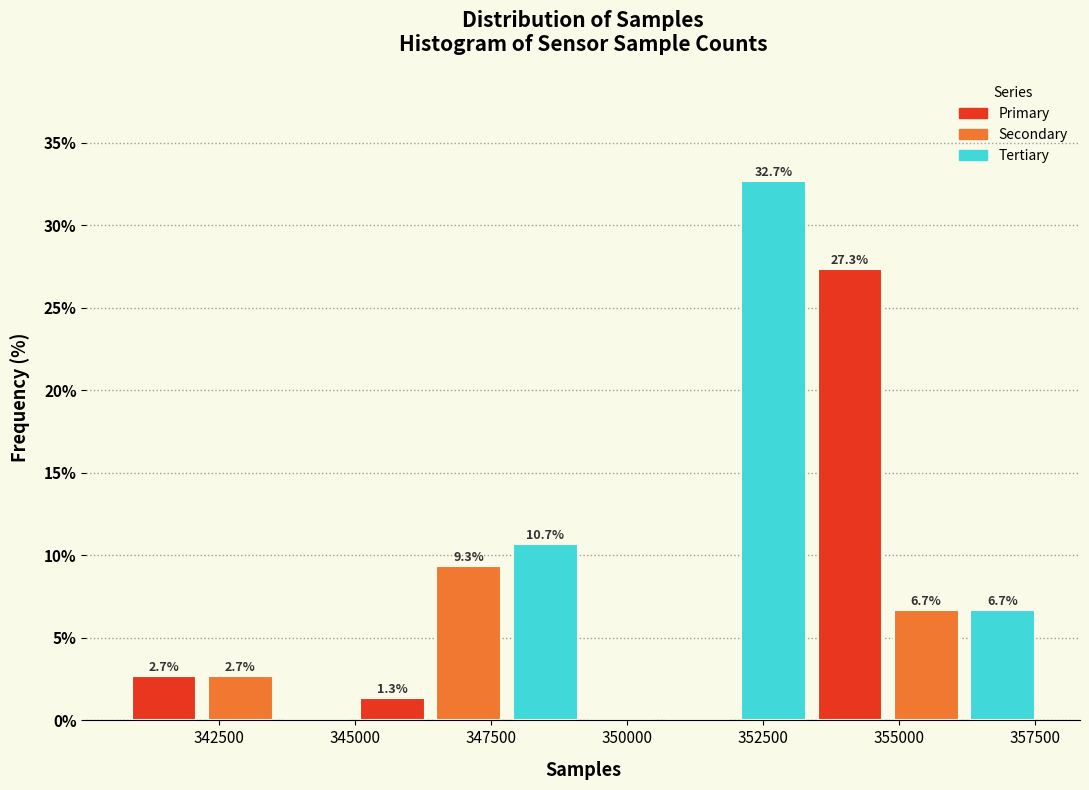

Around what value on the x-axis is the tallest bar? Give the approximate position of its centre, as read against the axis.

352500